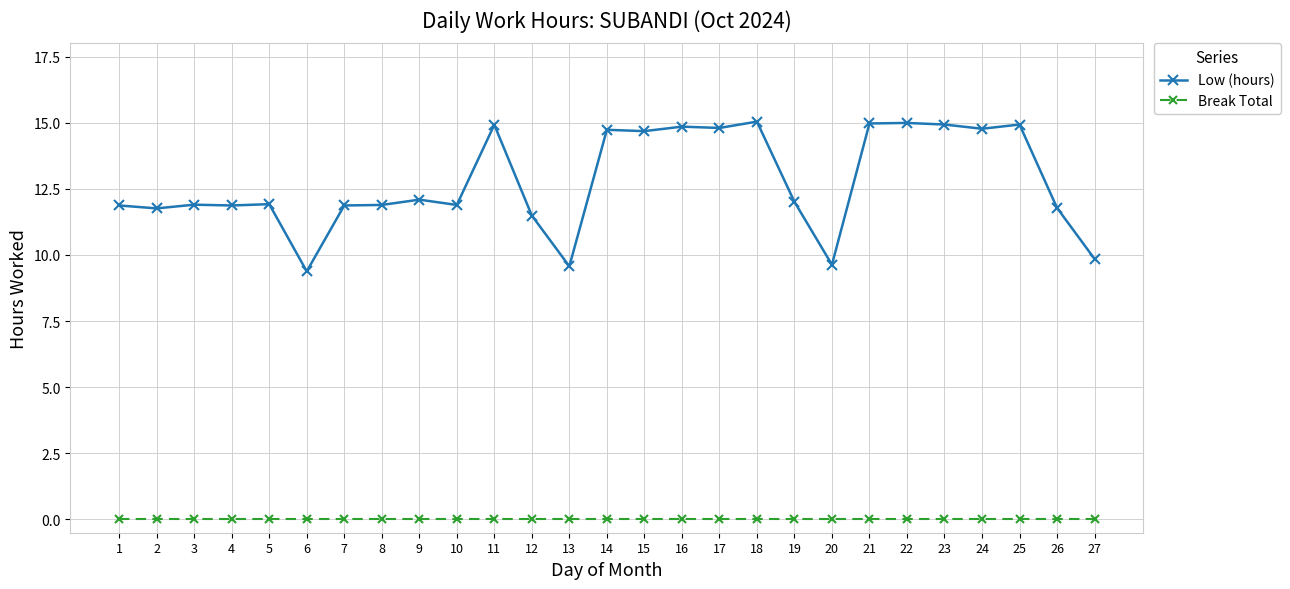

What are all the series names shown in the legend?

Low (hours), Break Total